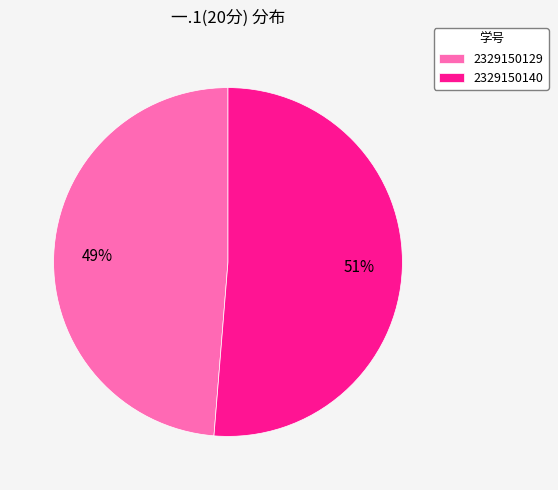

How many segments does this pie chart have?

2